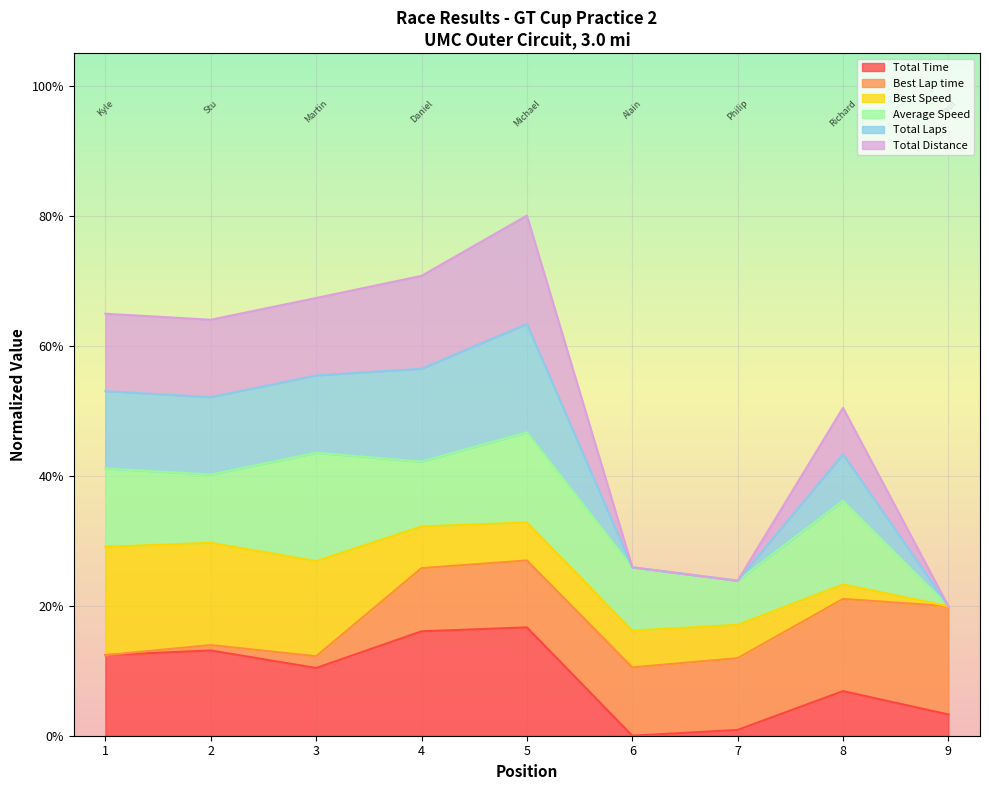

At which category does Total Time reach its first local valley?

3